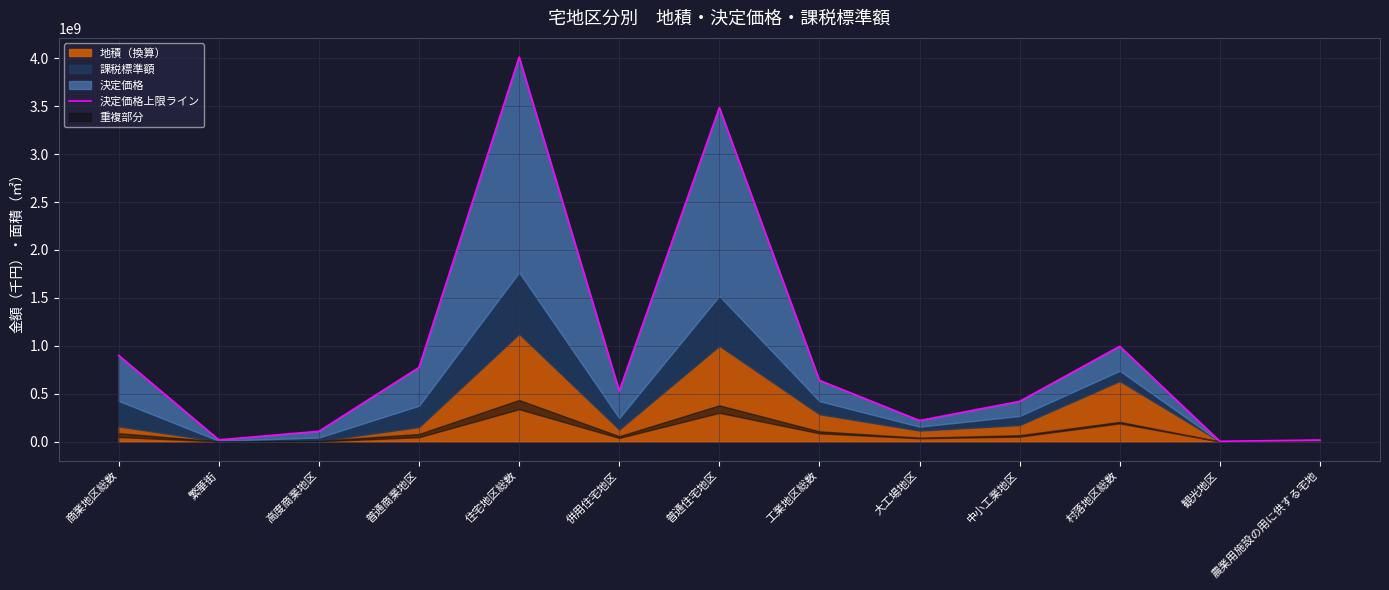

Approximately how many times larger is the value at 商業地区総数 compared to 中小工業地区?

2.1